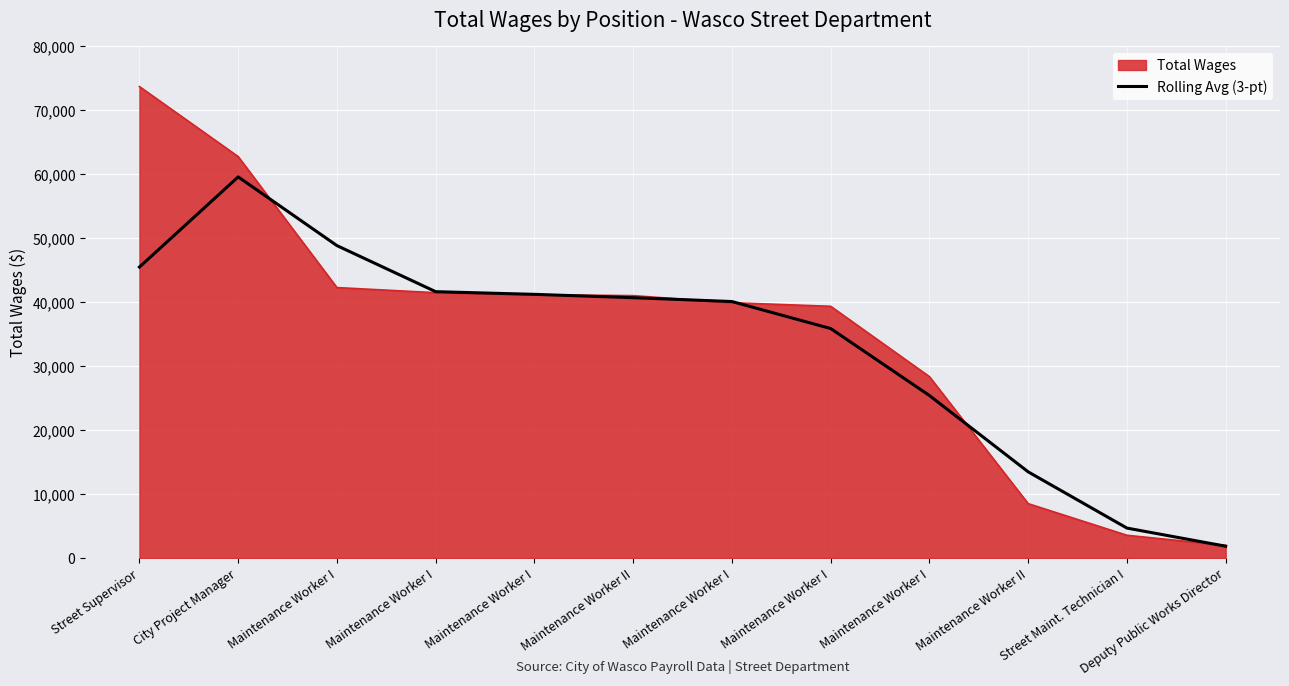

Does the chart have visible grid lines?

Yes